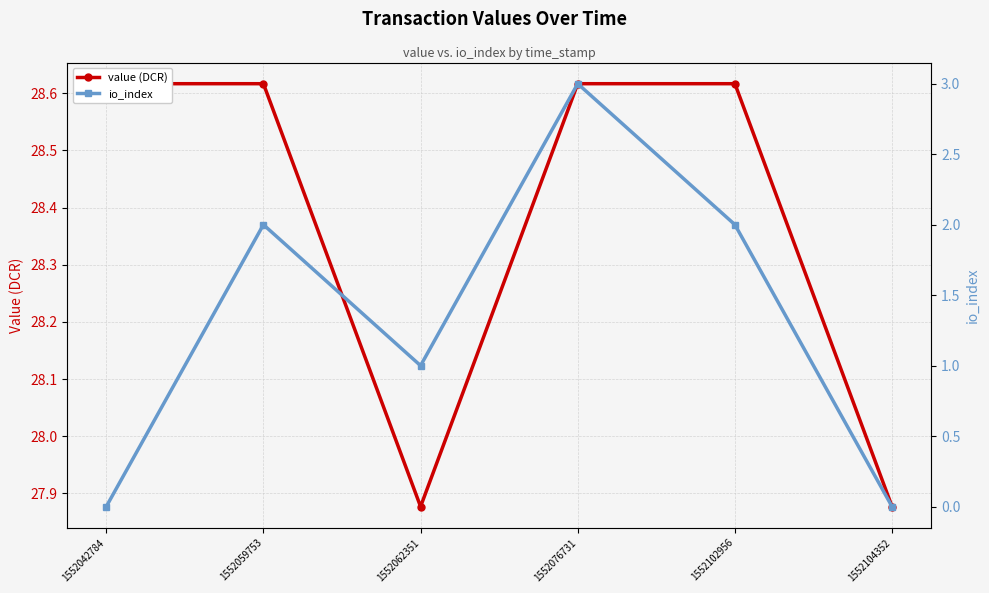

Which series has the largest range (max minus min)?

io_index